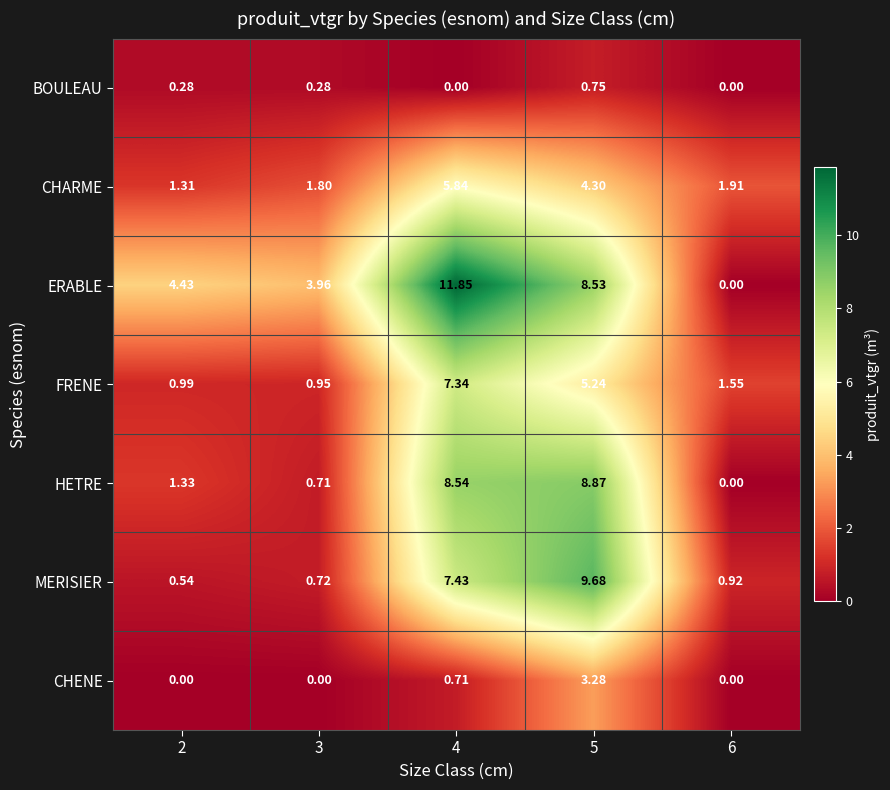

Rank the series by their maximum value, from highest to lowest.

ERABLE, MERISIER, HETRE, FRENE, CHARME, CHENE, BOULEAU